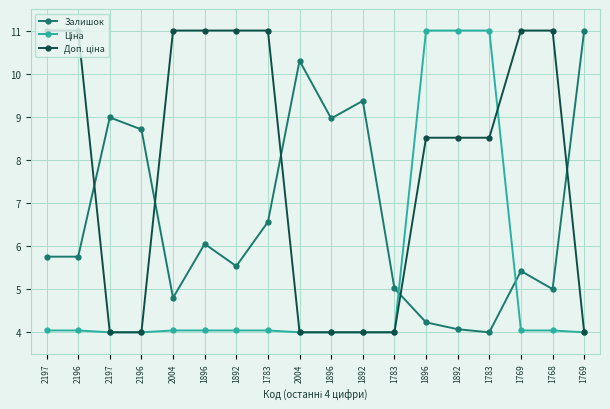

What is the difference between the maximum and second lowest values in the Ціна series?

7.0